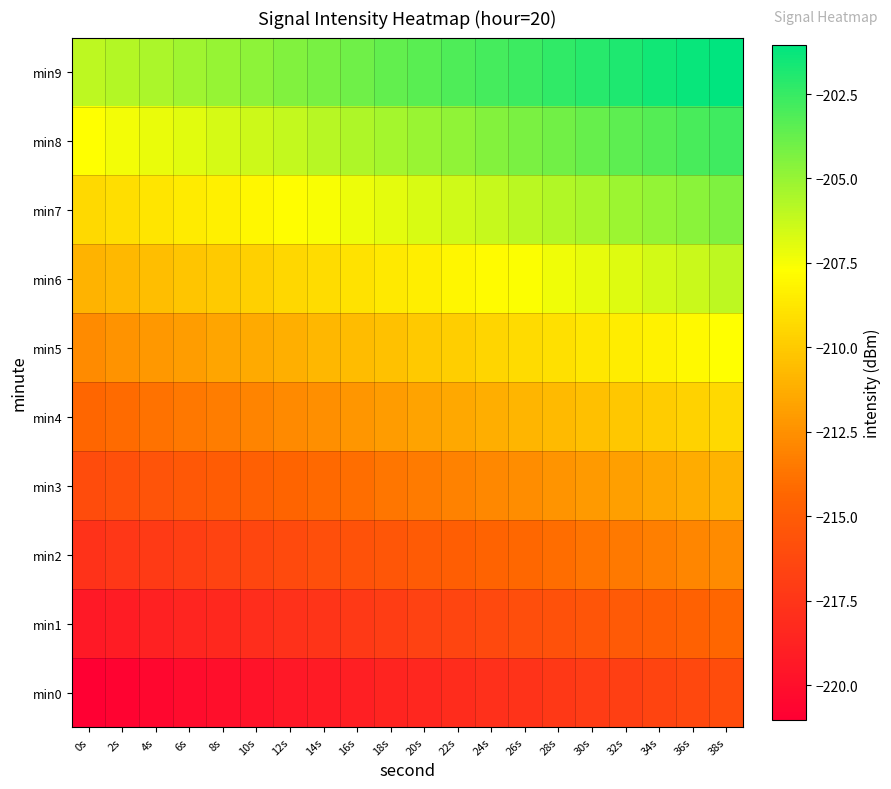

What is the total value across all series at 2s?

-2132.7